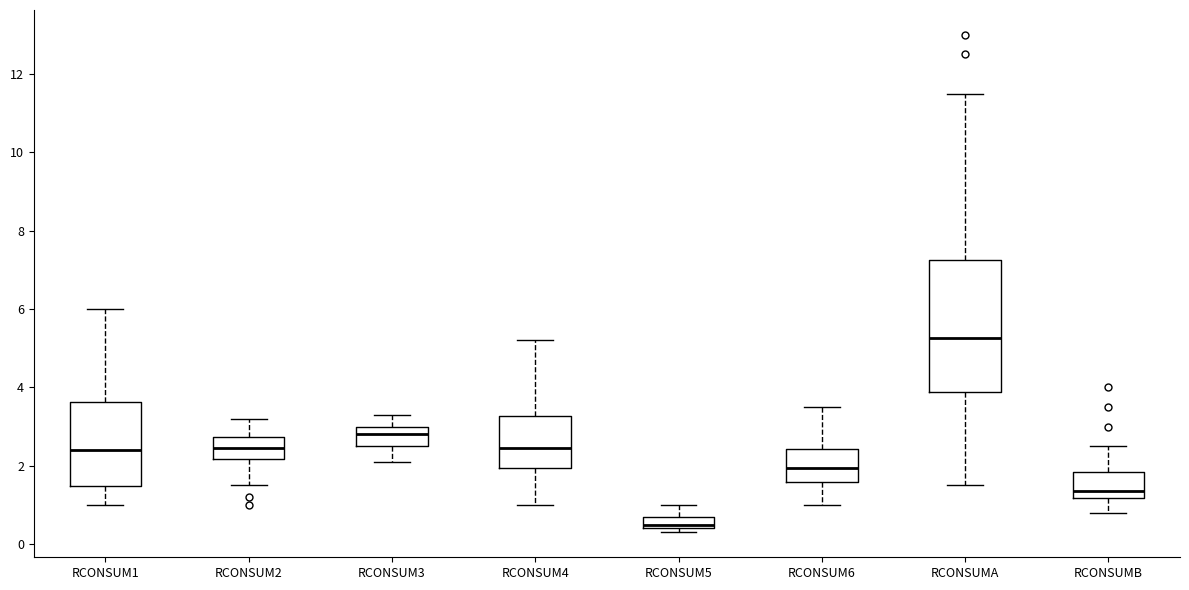

Which box is the tallest, from its lower edge to its upper edge?

RCONSUMA